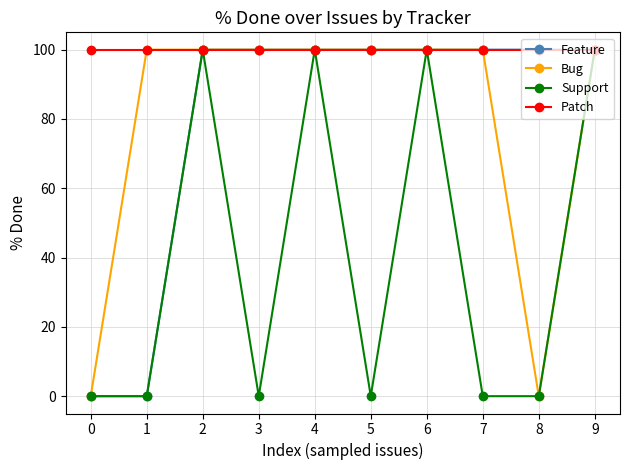

What is the average value of the Patch series?

100